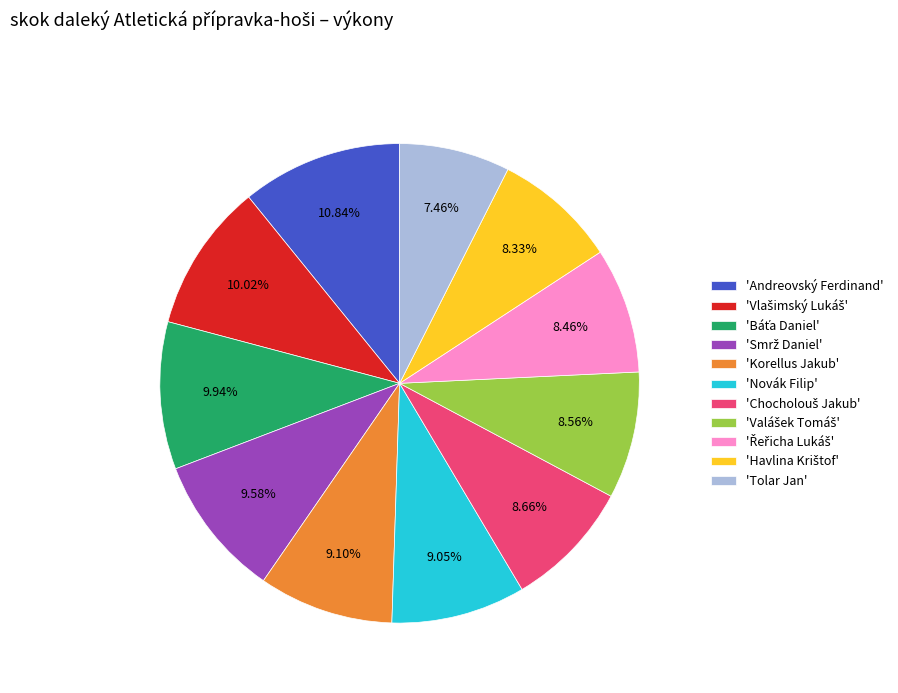

Which slice is the smallest?

'Tolar Jan'